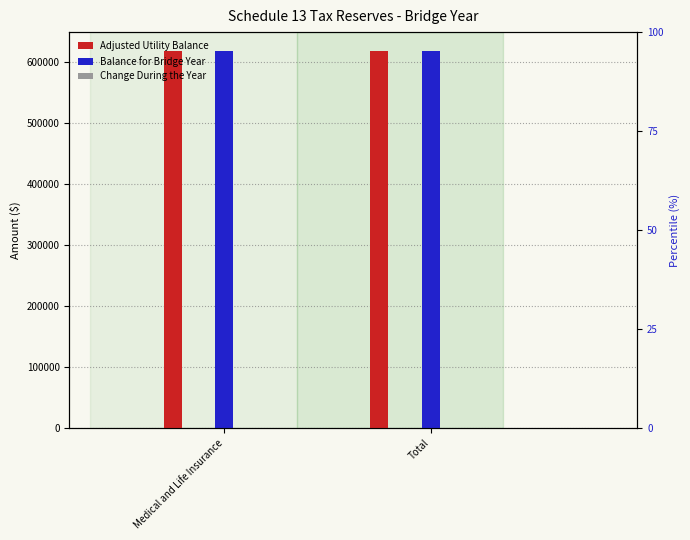

Is it true that Adjusted Utility Balance equals 312472 at Total?

False